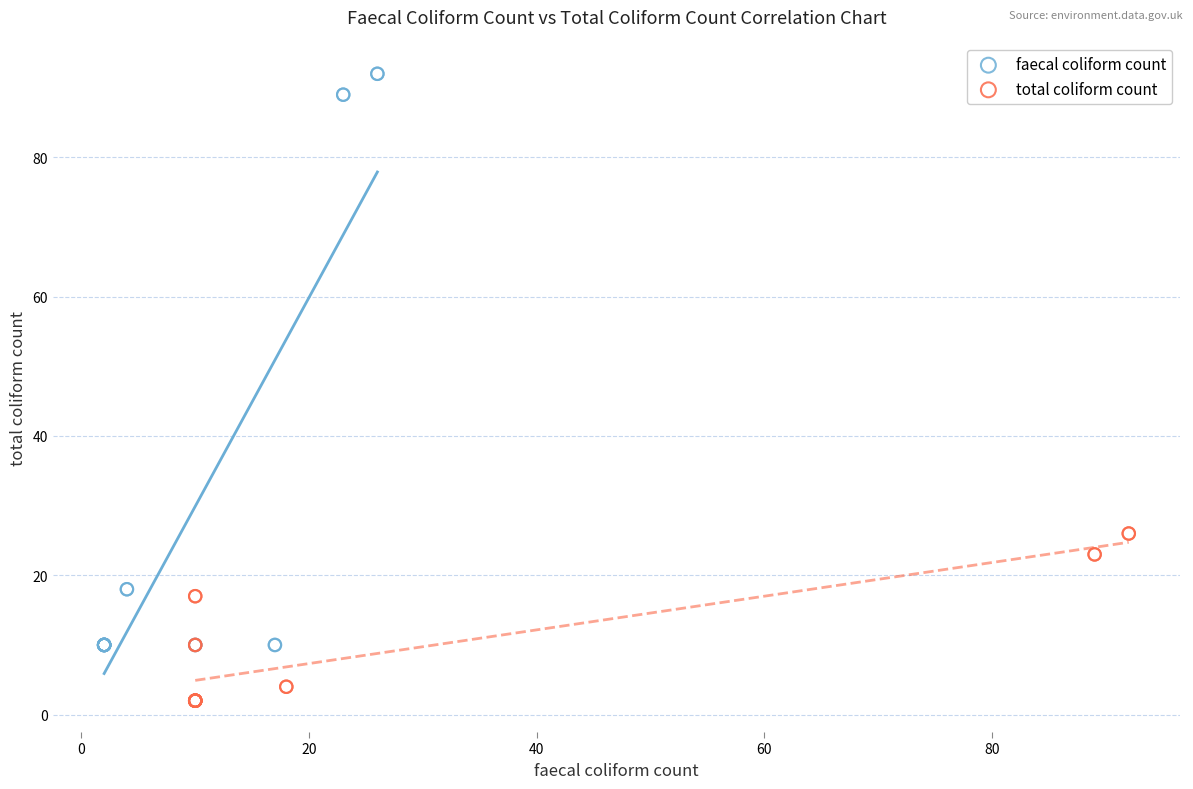

Which series contains the highest Y value?

faecal coliform count